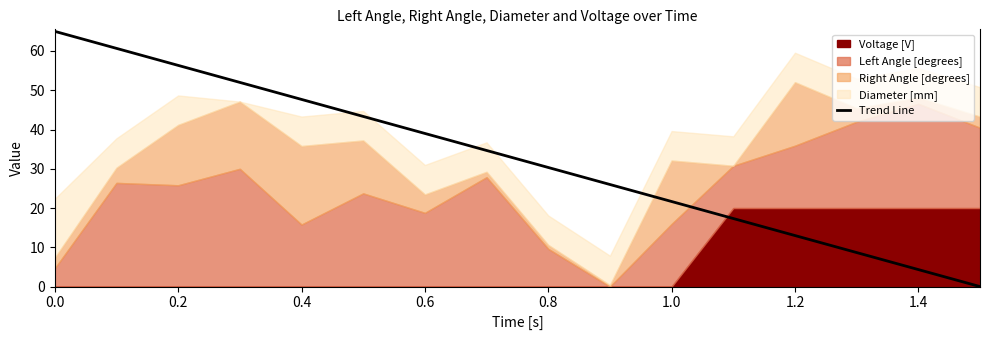

What is the value of the 10th point from the left?

26.0